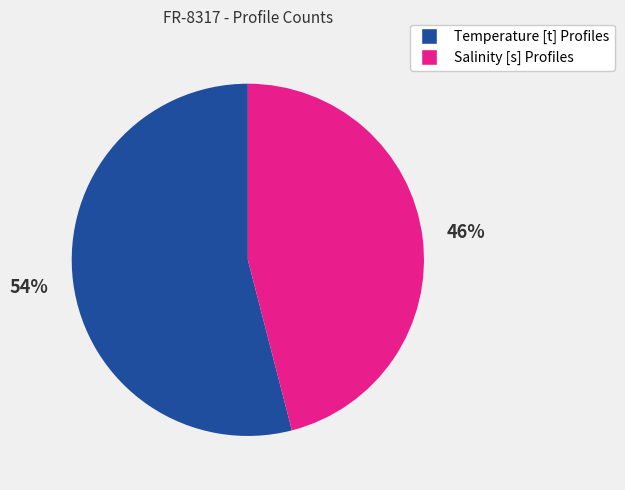

True or false: Temperature [t] Profiles accounts for 54% of the total.

True